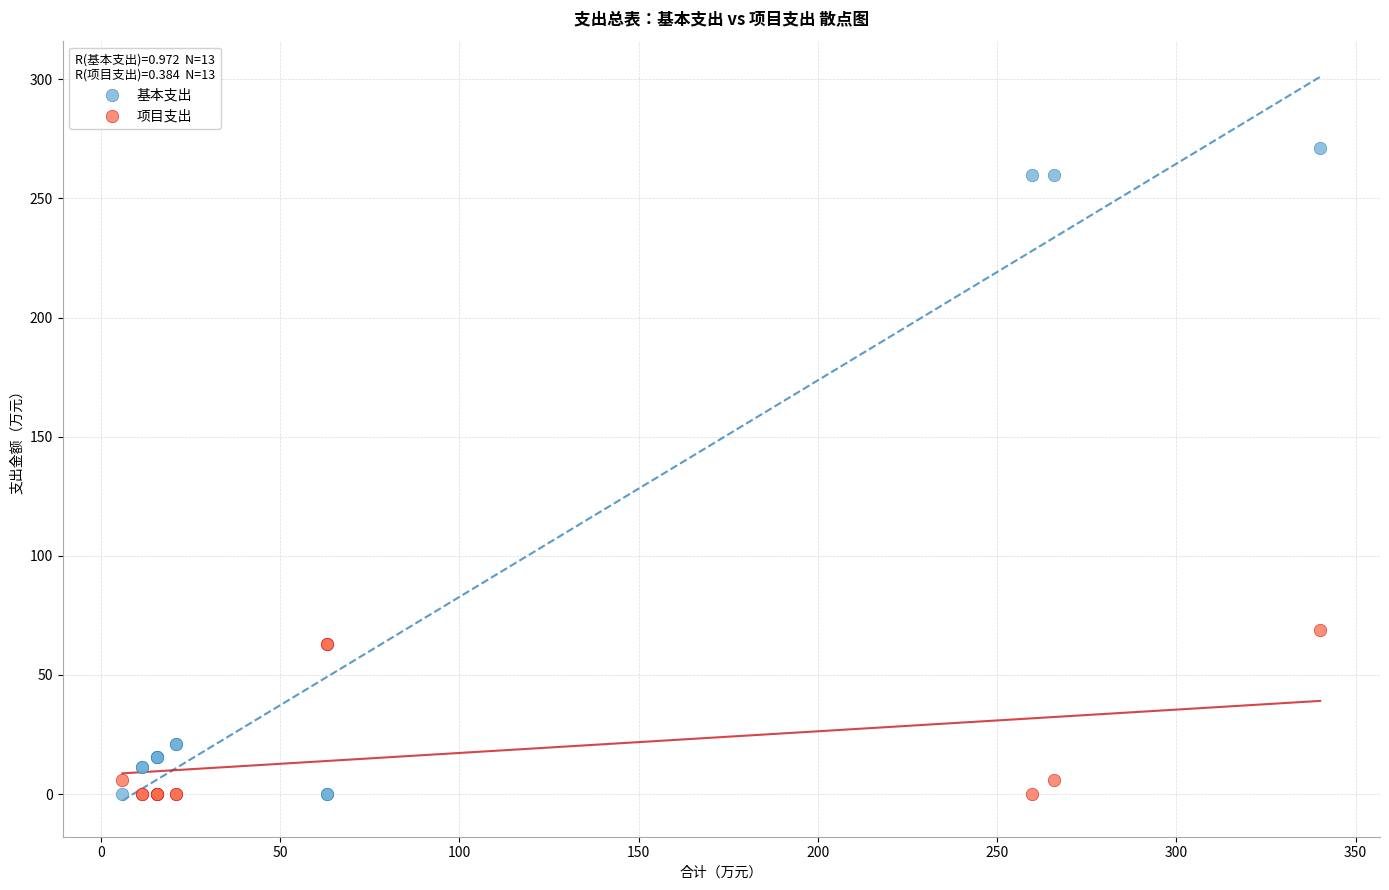

What are all the series names shown in the legend?

基本支出, 项目支出